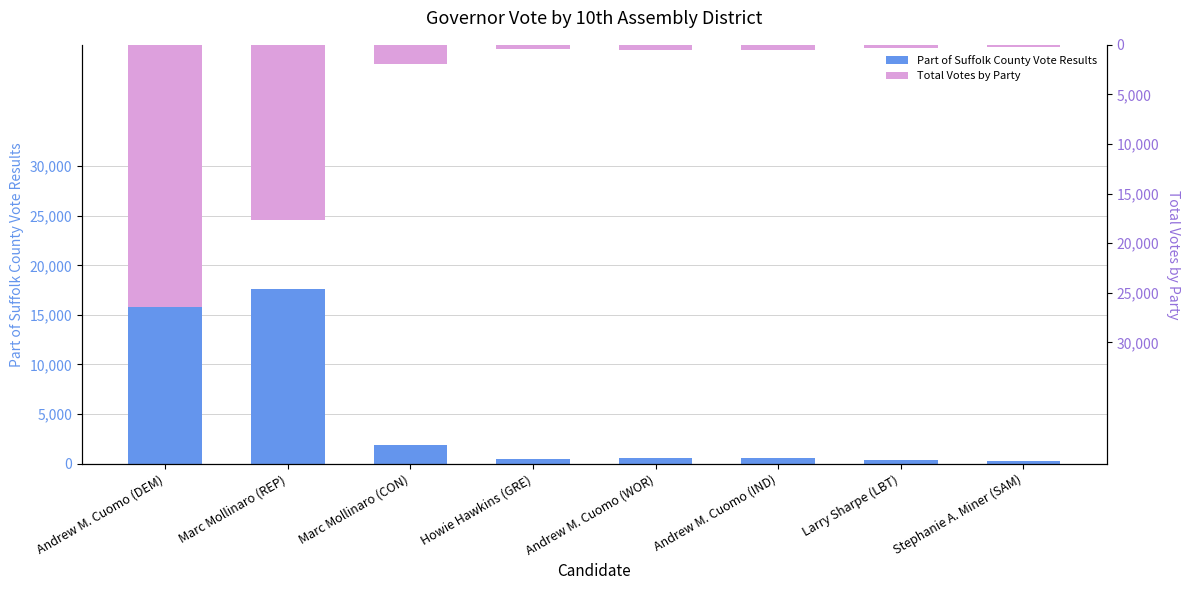

At how many categories does at least one series exceed -18869?

8